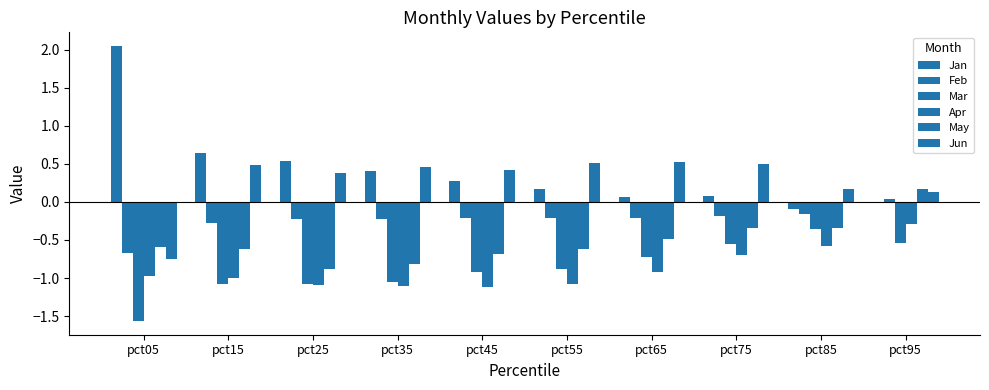

At how many categories does at least one series exceed 1?

1